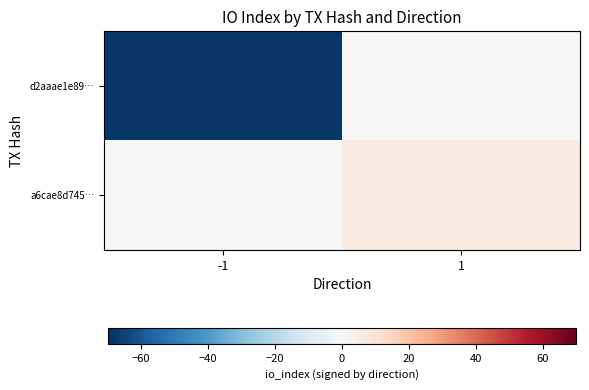

Between -1 and 1, which series saw the biggest shift?

d2aaae1e89…